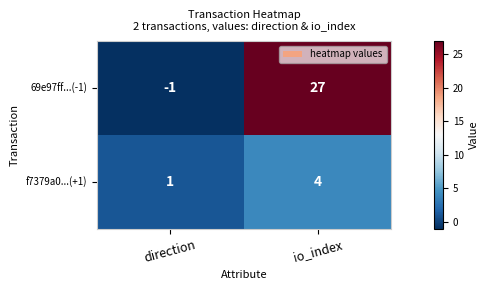

Which category has the highest value across all series?

io_index